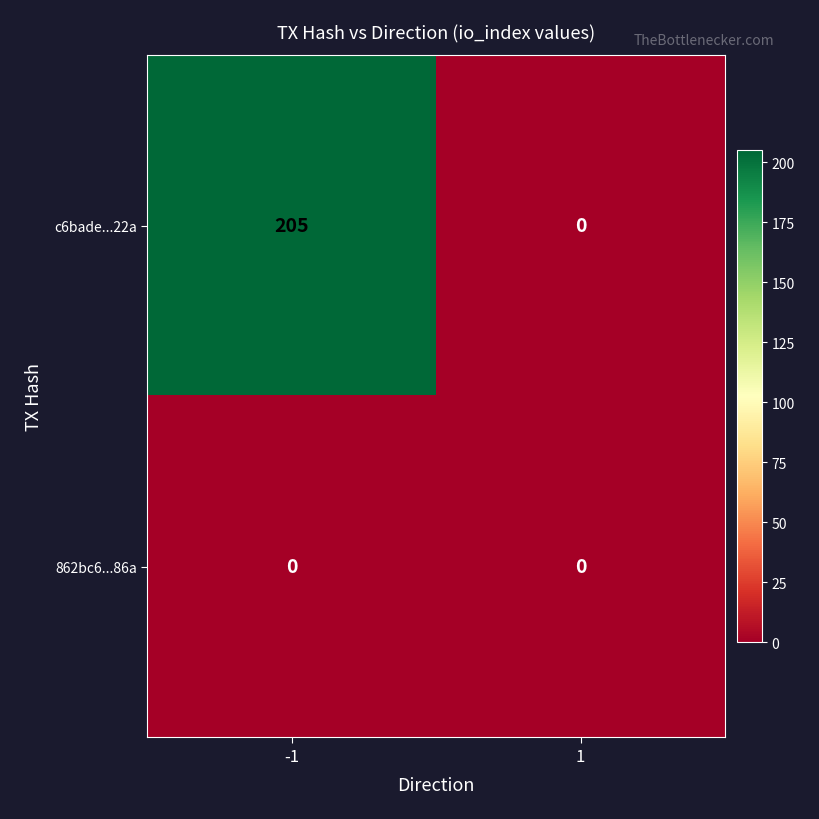

Between -1 and 1, which series saw the biggest shift?

c6bade...22a